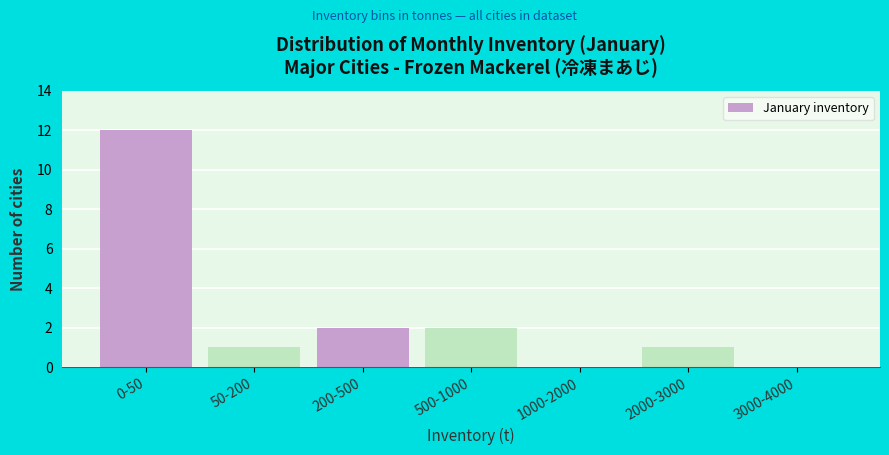

Reading right to left, list all the values displayed in this chart.

3000-4000=0	2000-3000=1	1000-2000=0	500-1000=2	200-500=2	50-200=1	0-50=12